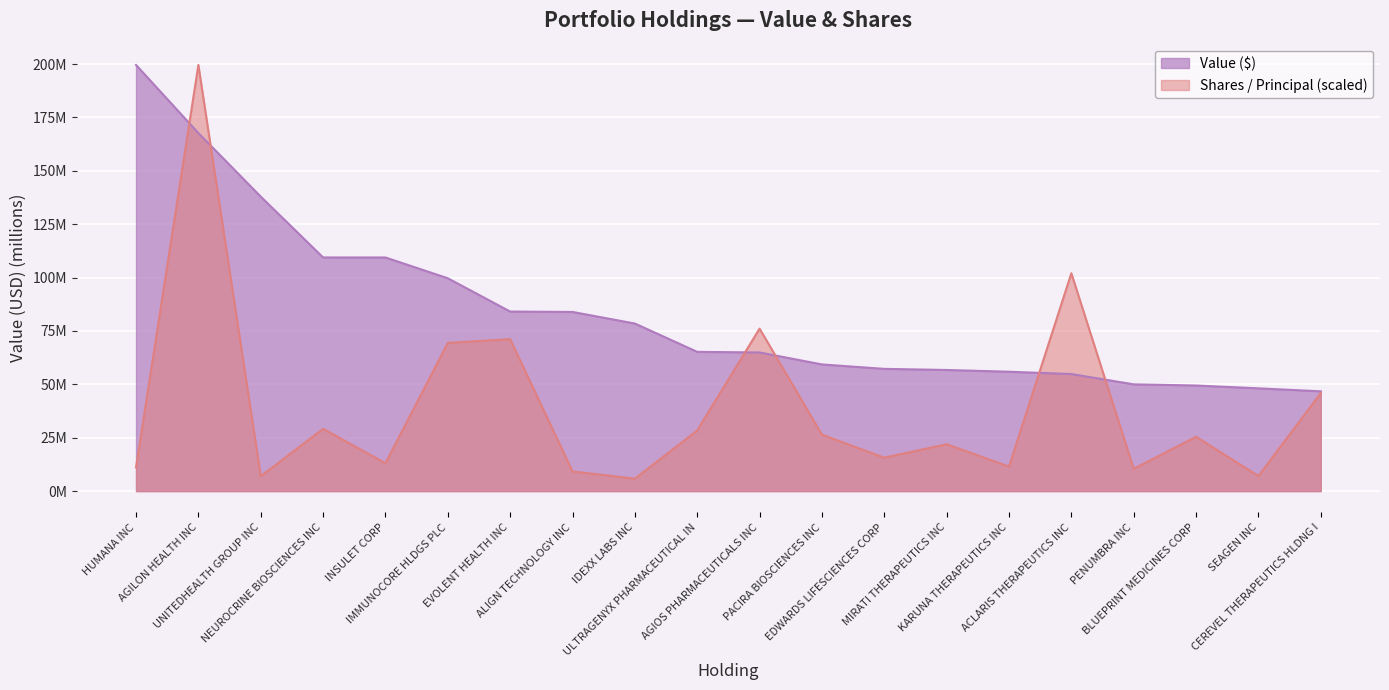

What is the difference between the Value ($) values at INSULET CORP and ALIGN TECHNOLOGY INC?

25.5